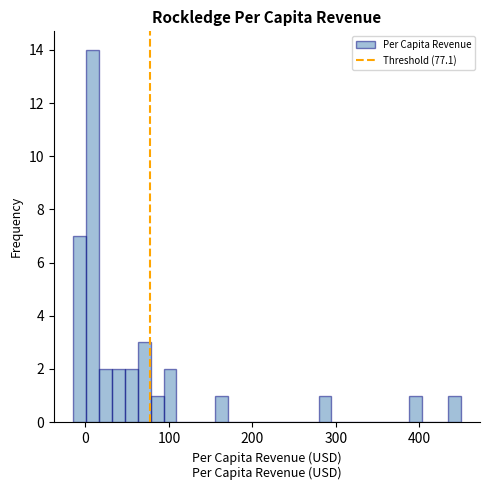

Around what value on the x-axis is the tallest bar? Give the approximate position of its centre, as read against the axis.

10